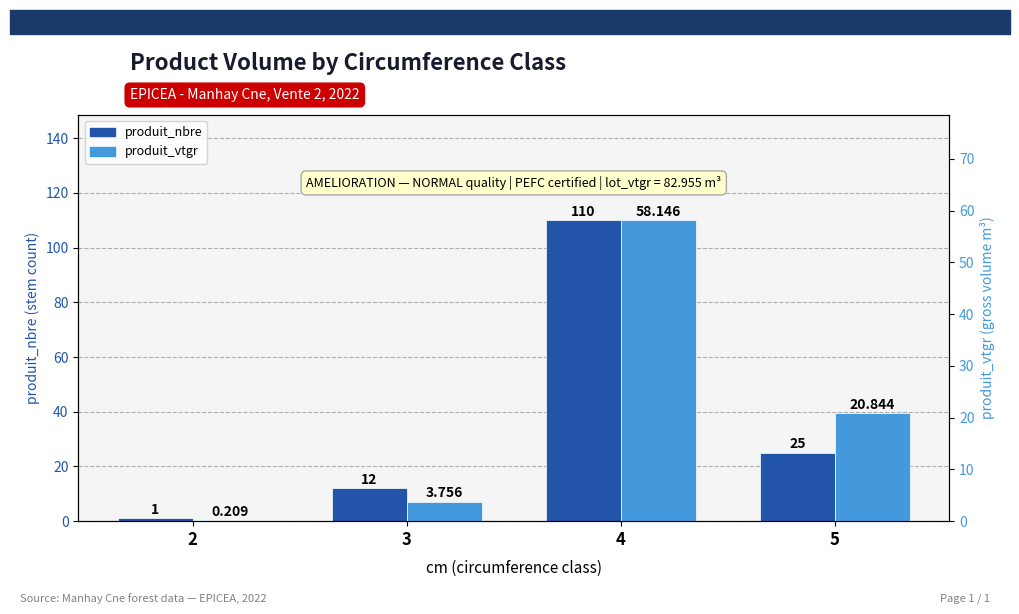

Rank the series at 4 from highest to lowest value.

produit_nbre, produit_vtgr